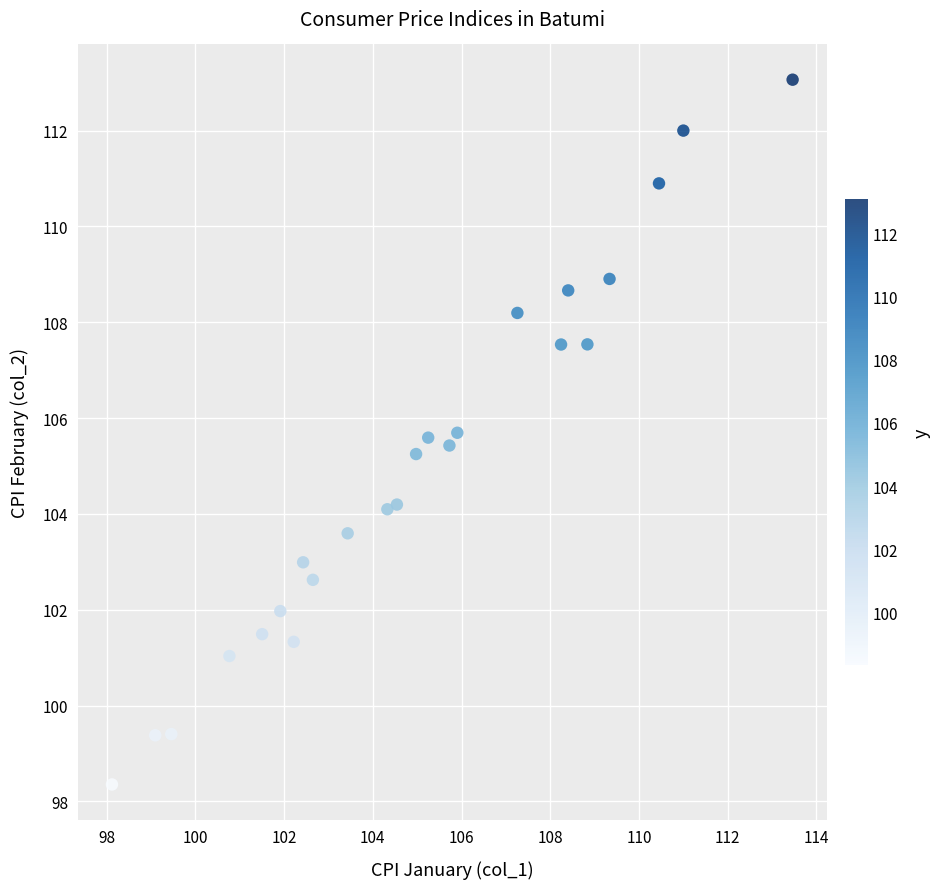

What is the range of X values (max minus min)?

15.3